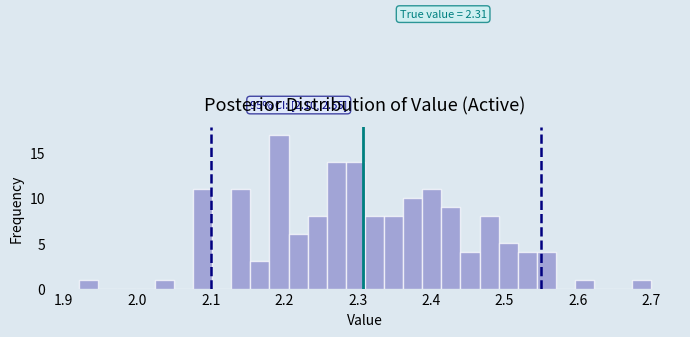

Around what value on the x-axis is the tallest bar? Give the approximate position of its centre, as read against the axis.

2.19